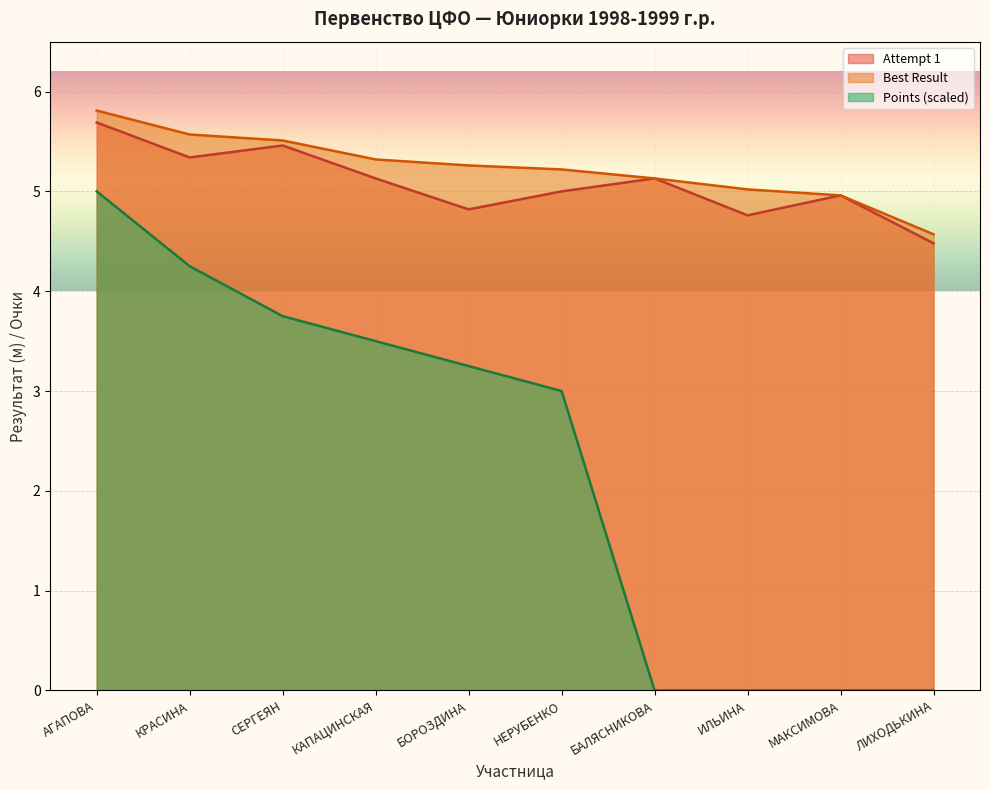

How many positive values does the Points series have?

6